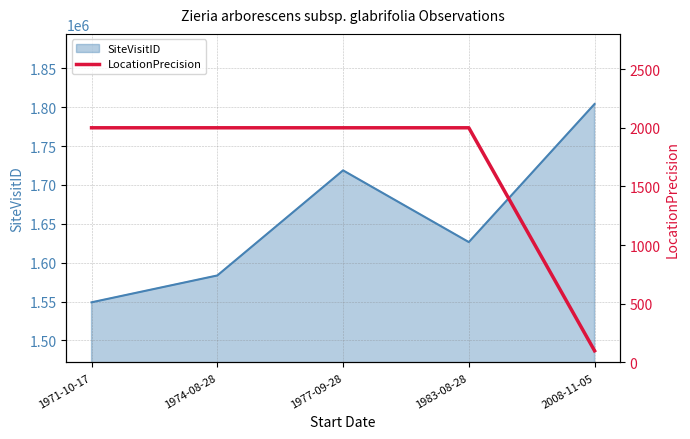

What is the label of the 1st point from the right?

2008-11-05